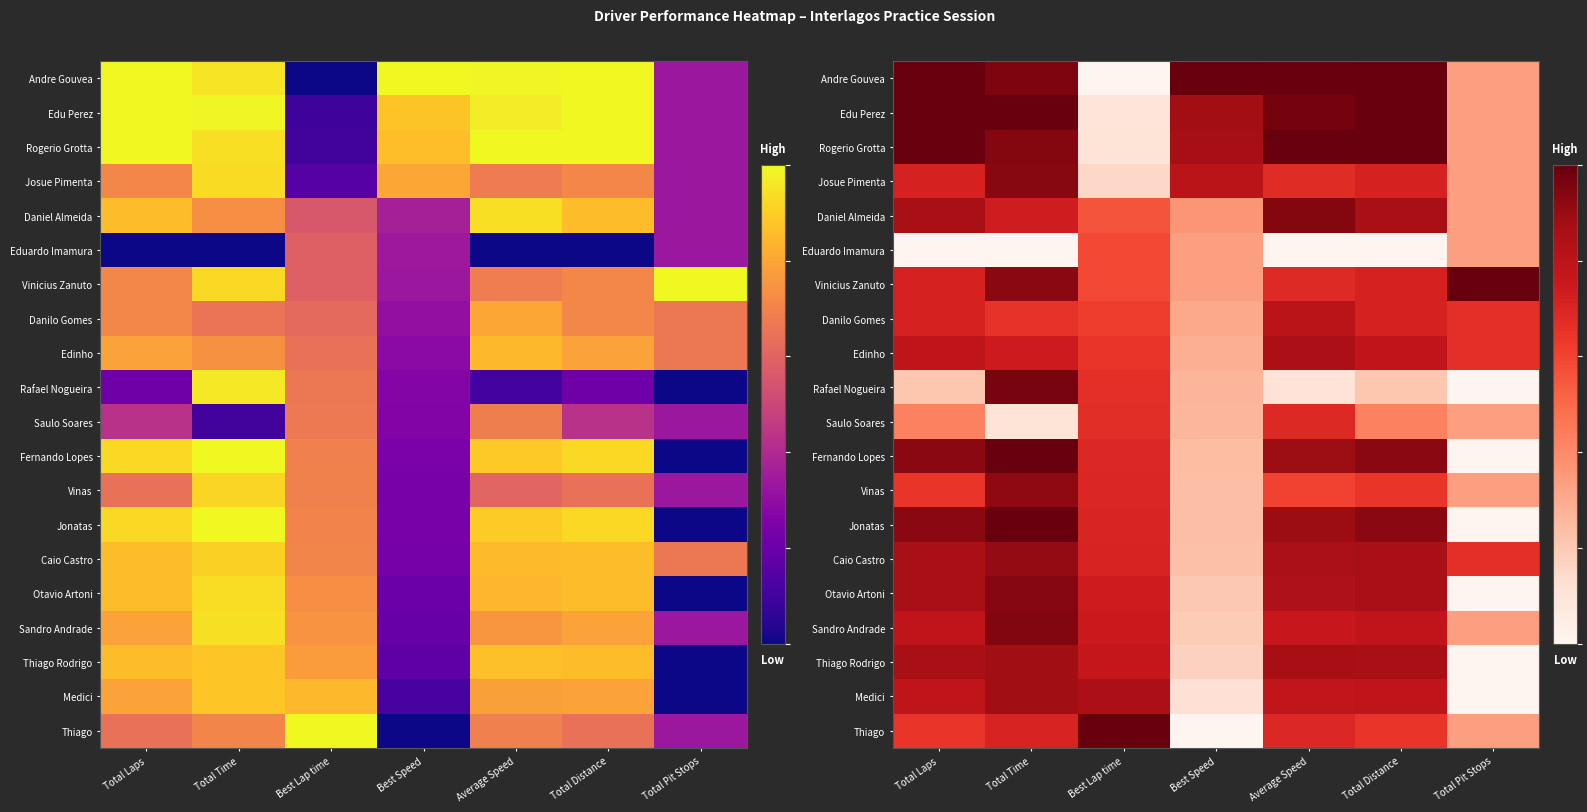

What is the difference between the second highest and minimum values in the Eduardo Imamura series?

0.3